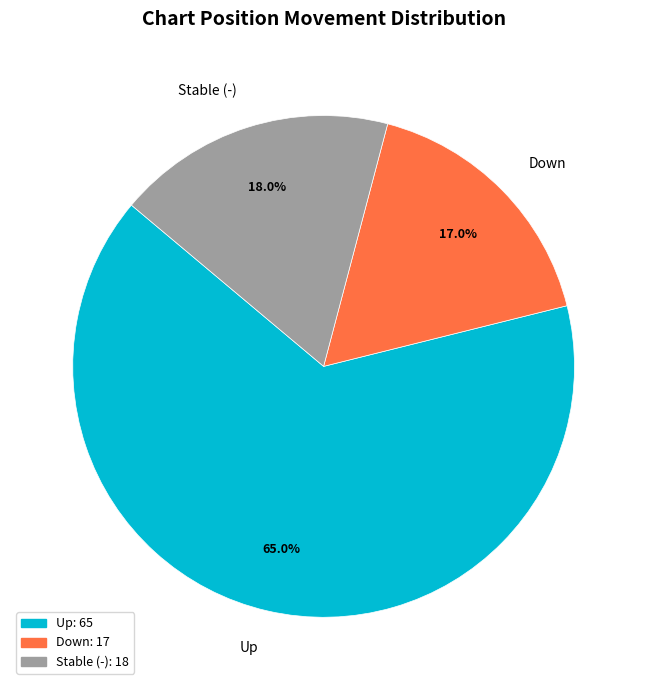

What percentage do Down and Stable (-) together represent?

35.0%